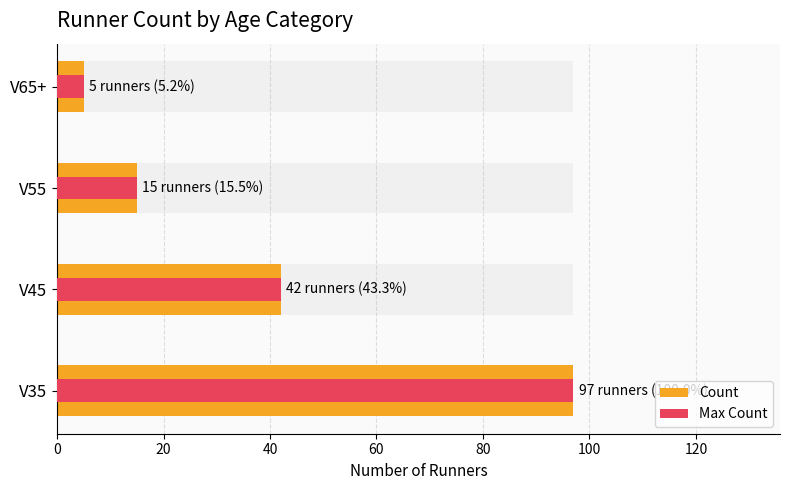

True or false: Max Count has a value of 3 at V65+.

False